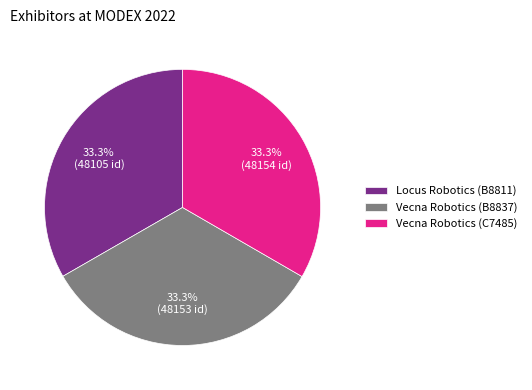

Is there a majority slice in this chart?

No